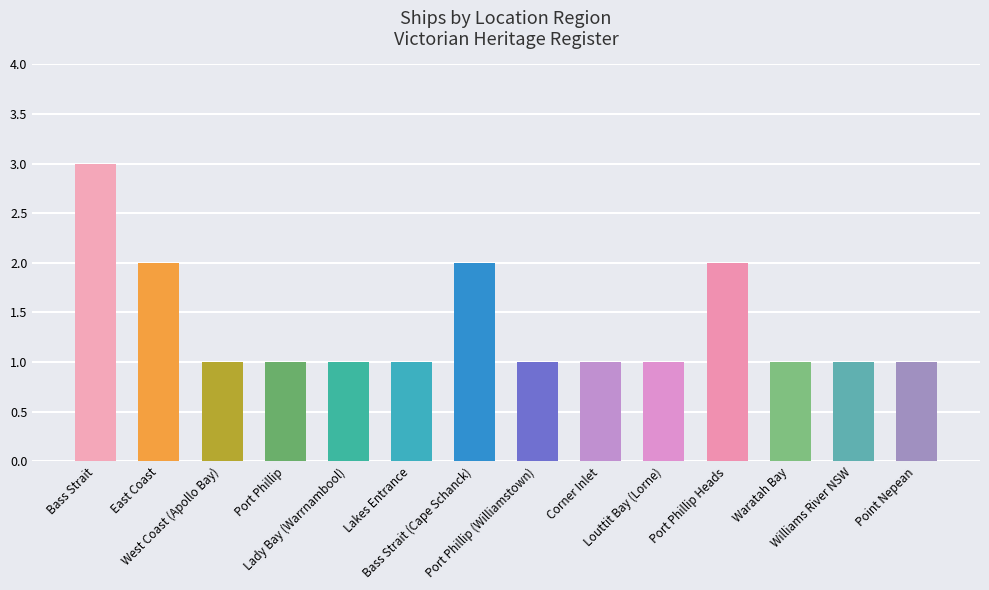

What is the value of the 4th bar from the left?

1